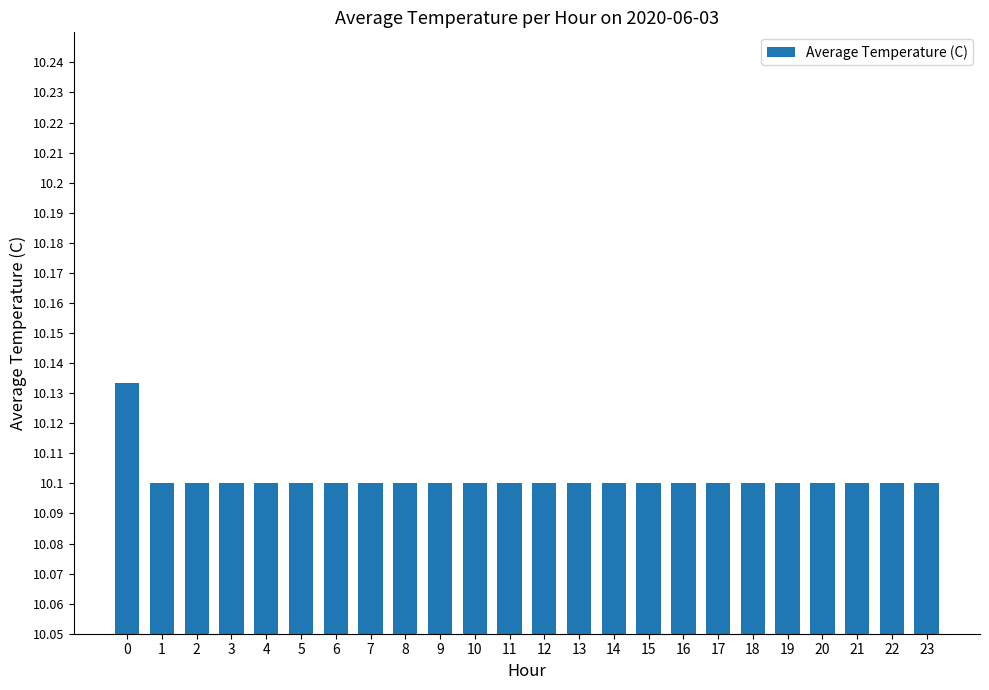

Count the values in the range 10 to 11.

24